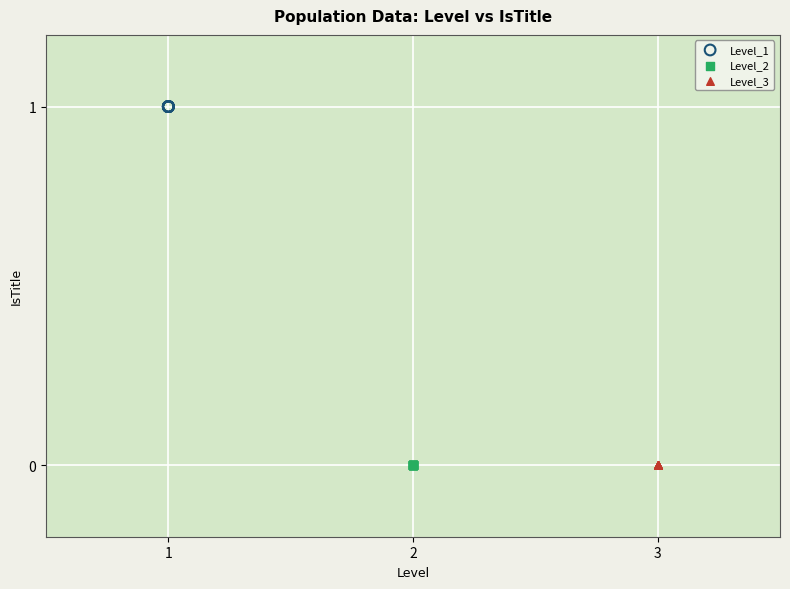

Which series contains the highest Y value?

Level_1